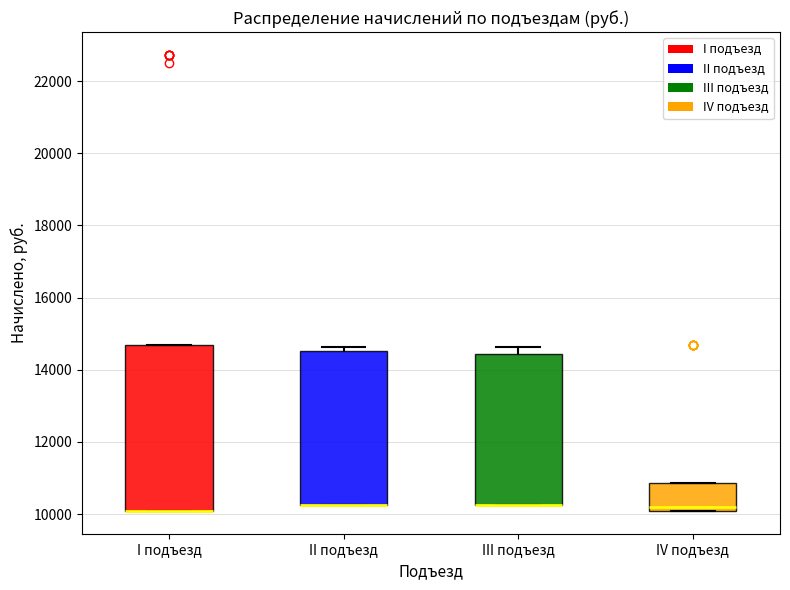

Which box is the tallest, from its lower edge to its upper edge?

I подъезд